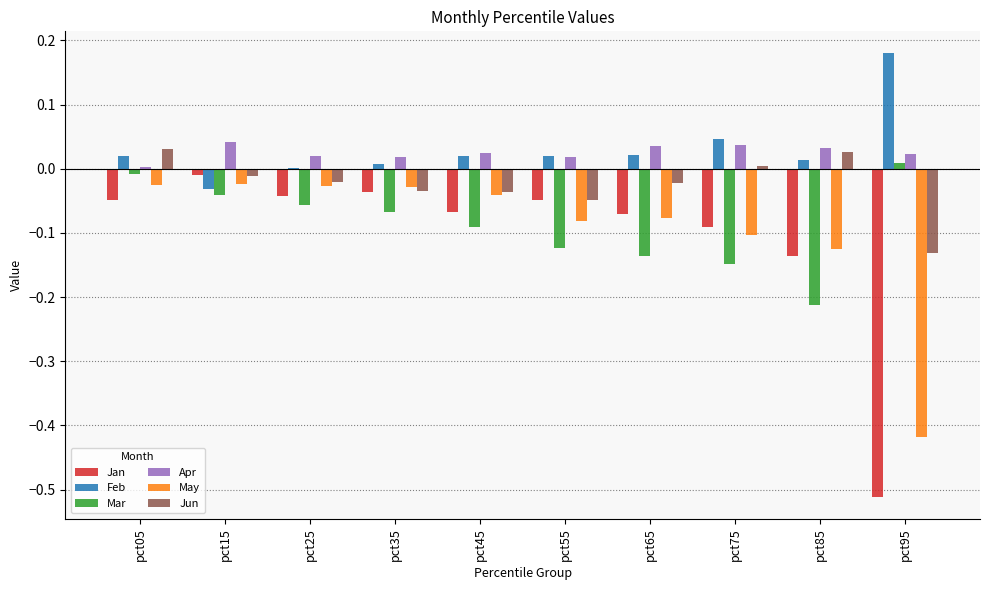

The value of Apr at pct05 is 0.0. True or false?

True